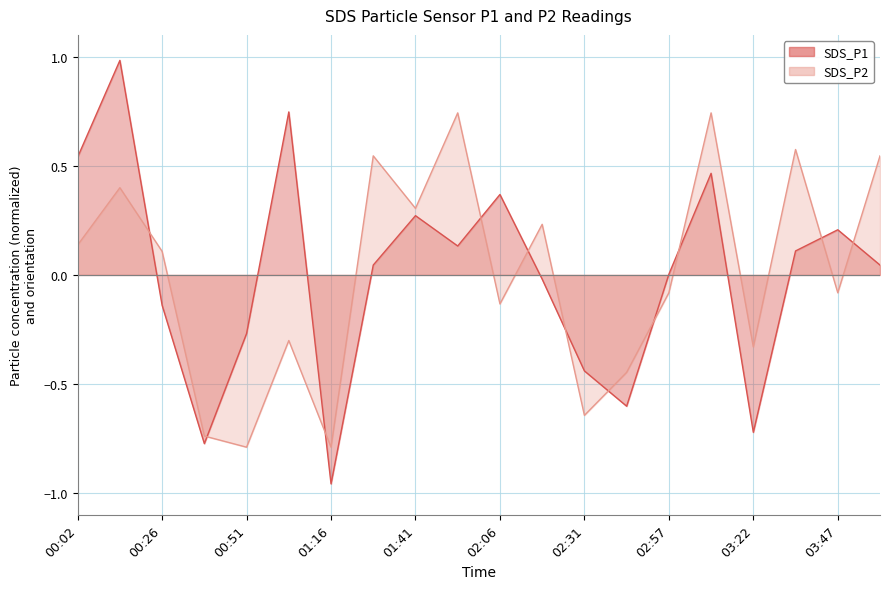

Between which two adjacent categories do SDS_P2 and SDS_P1 first intersect?

00:14 and 00:26